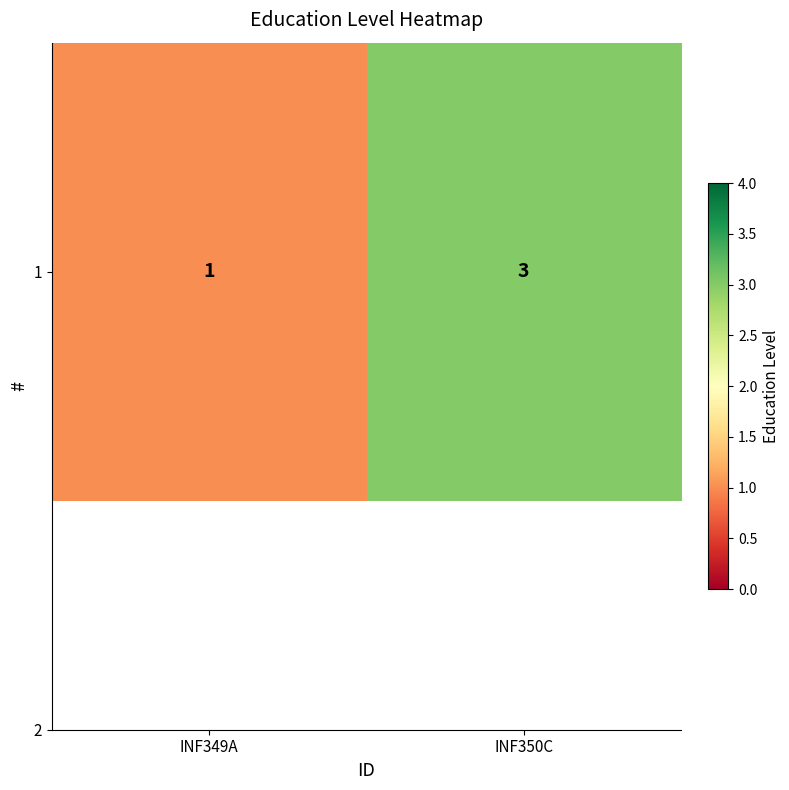

Is it true that the value at INF349A is 0?

False